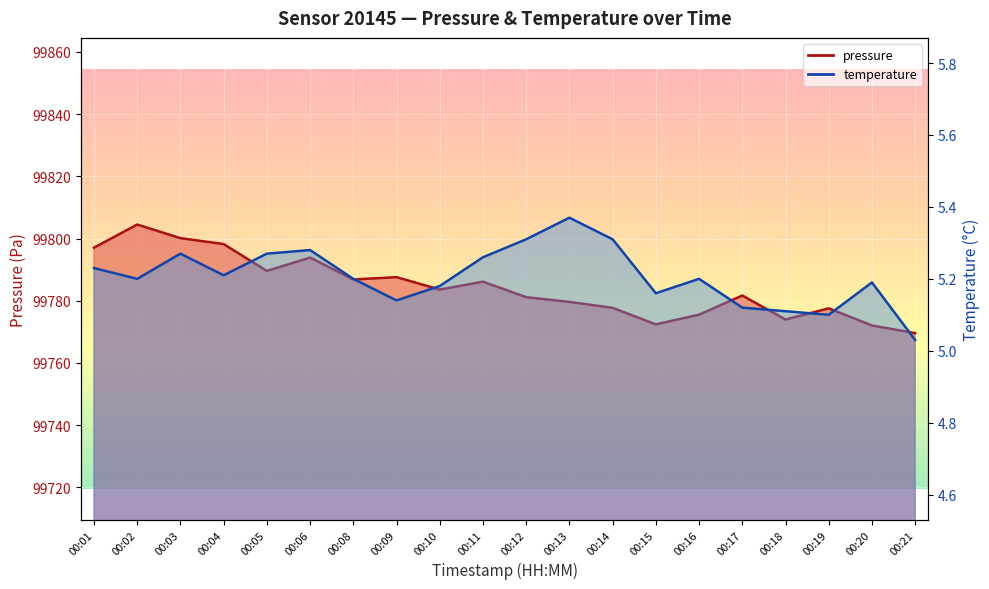

What is the value of the temperature point at the 14th from the left?

5.2